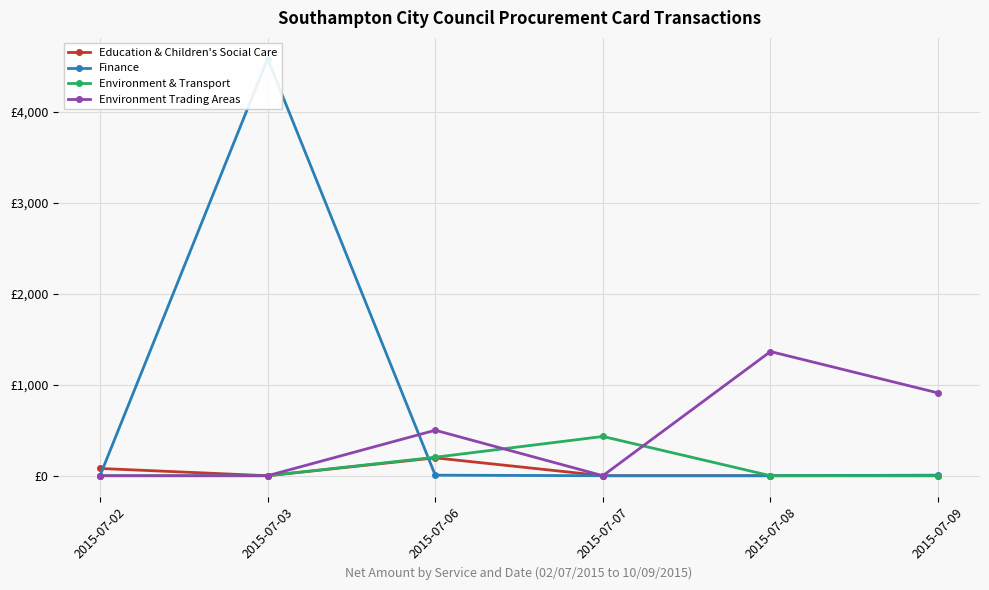

After their last crossing, which series has the higher values: Environment Trading Areas or Finance?

Environment Trading Areas